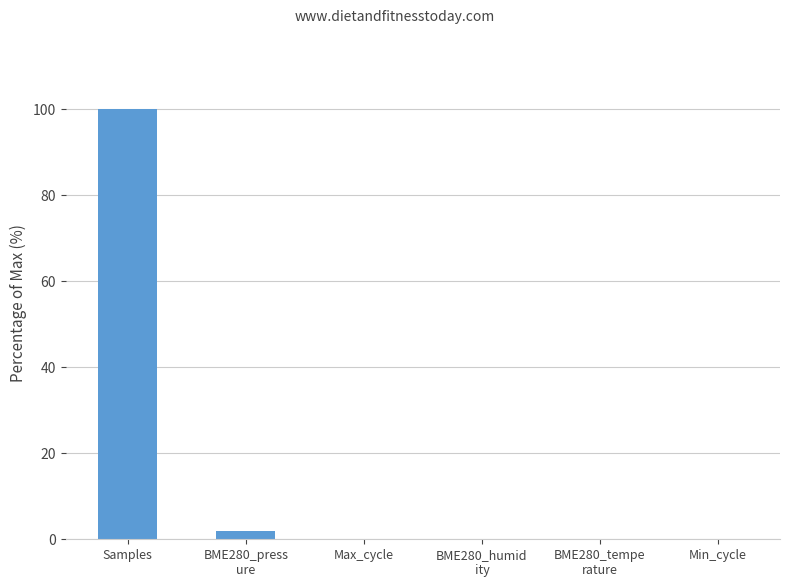

What is the sum of all values?

102.0